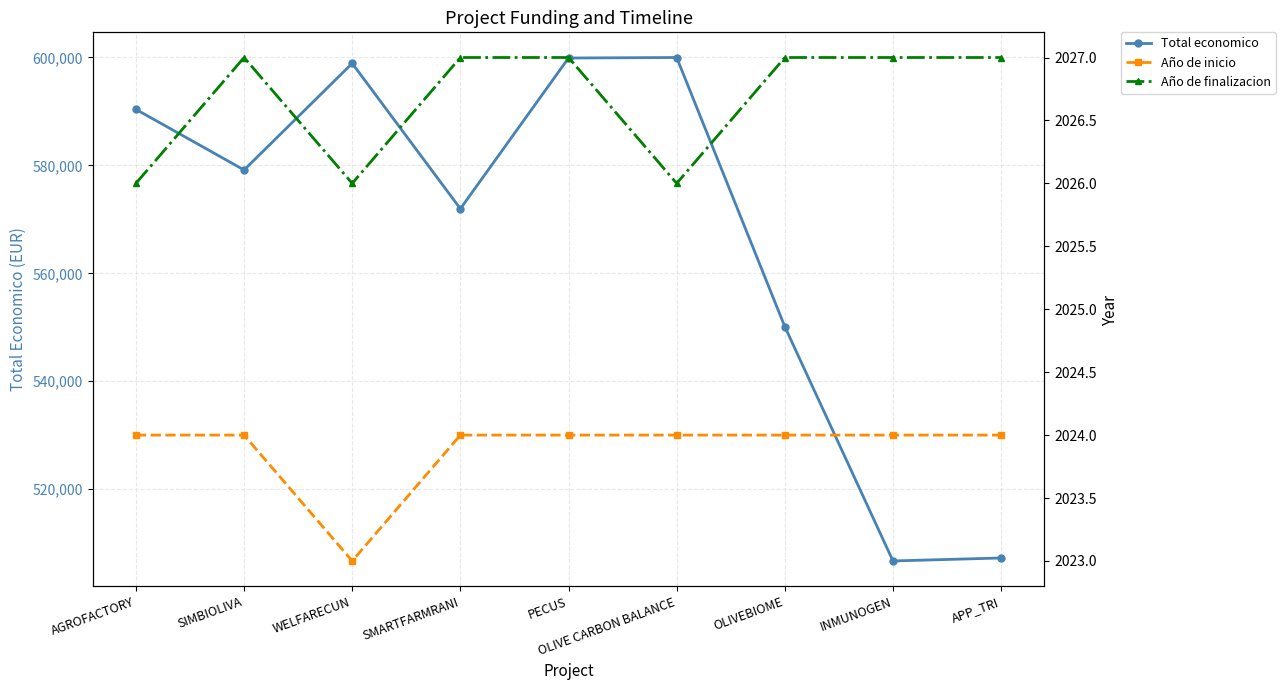

True or false: Año de finalizacion and Año de inicio intersect in this chart.

False